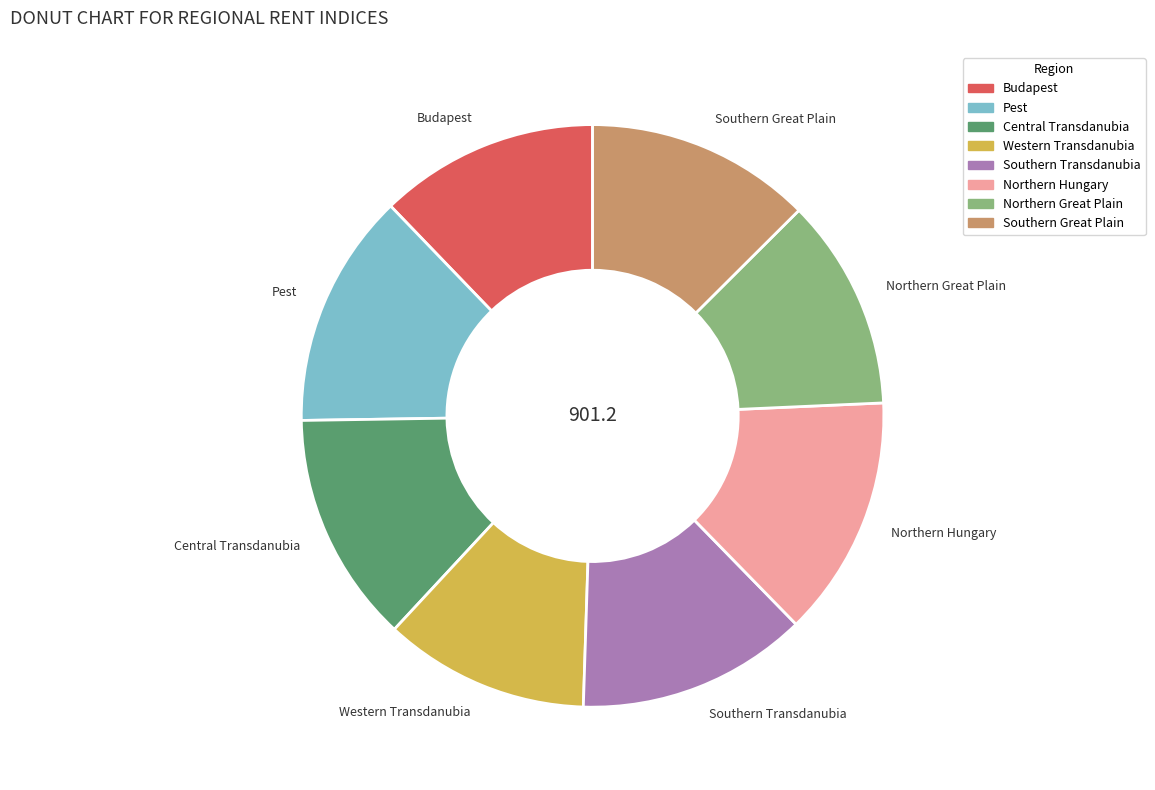

Count the number of slices in the pie.

8